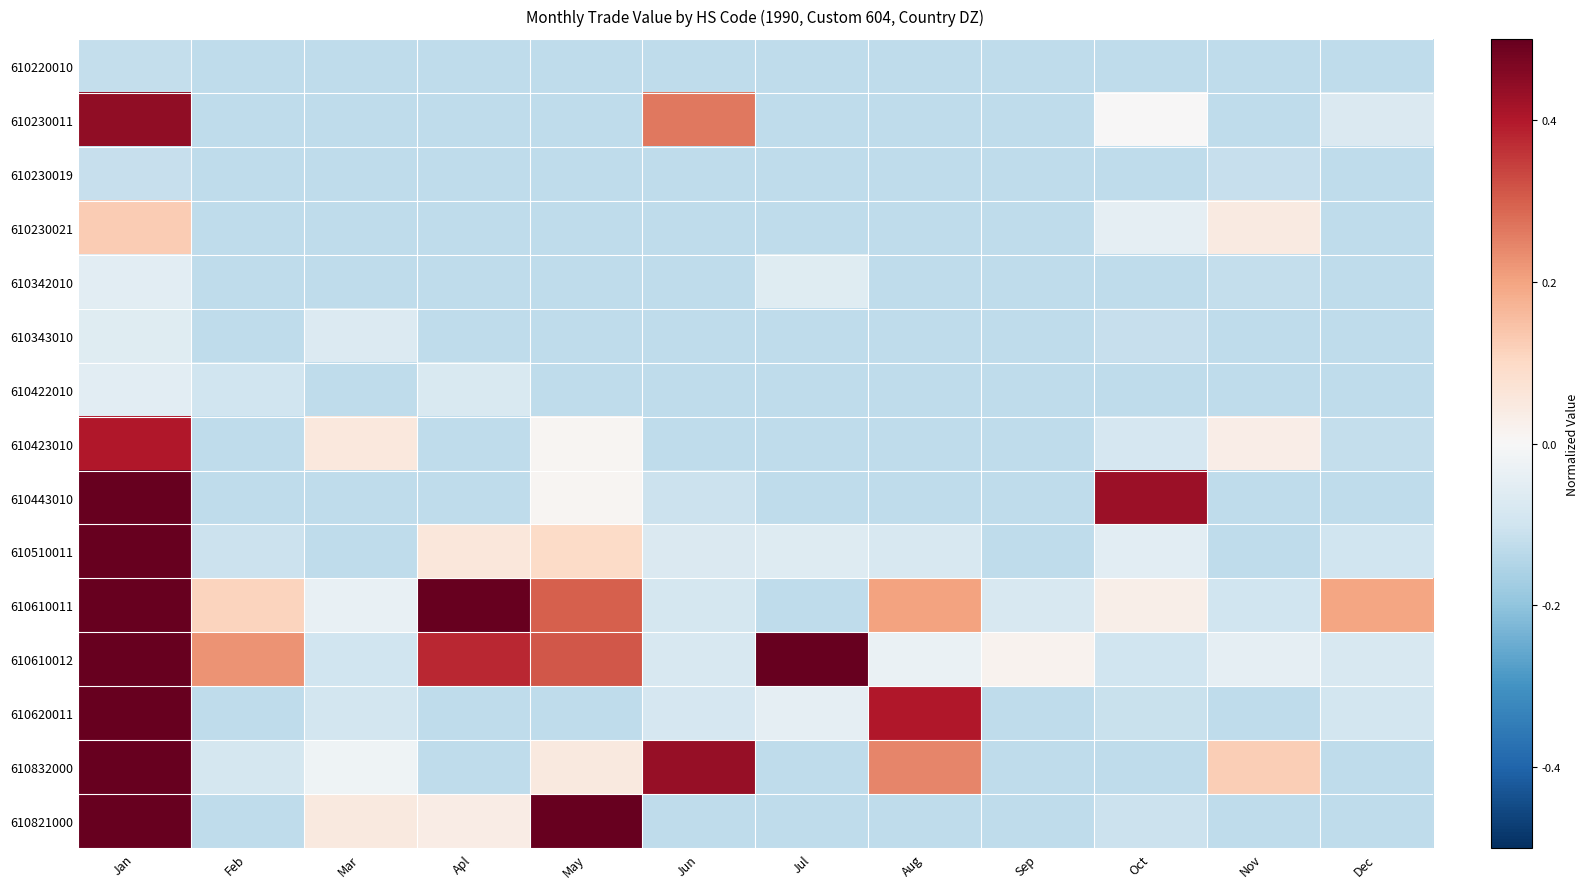

Reading left to right, list all the values displayed in this chart.

610220010: Jan=-0.1	Feb=-0.1	Mar=-0.1	Apl=-0.1	May=-0.1	Jun=-0.1	Jul=-0.1	Aug=-0.1	Sep=-0.1	Oct=-0.1	Nov=-0.1	Dec=-0.1
610230011: Jan=0.4	Feb=-0.1	Mar=-0.1	Apl=-0.1	May=-0.1	Jun=0.3	Jul=-0.1	Aug=-0.1	Sep=-0.1	Oct=0.0	Nov=-0.1	Dec=-0.1
610230019: Jan=-0.1	Feb=-0.1	Mar=-0.1	Apl=-0.1	May=-0.1	Jun=-0.1	Jul=-0.1	Aug=-0.1	Sep=-0.1	Oct=-0.1	Nov=-0.1	Dec=-0.1
610230021: Jan=0.1	Feb=-0.1	Mar=-0.1	Apl=-0.1	May=-0.1	Jun=-0.1	Jul=-0.1	Aug=-0.1	Sep=-0.1	Oct=-0.0	Nov=0.0	Dec=-0.1
610342010: Jan=-0.1	Feb=-0.1	Mar=-0.1	Apl=-0.1	May=-0.1	Jun=-0.1	Jul=-0.1	Aug=-0.1	Sep=-0.1	Oct=-0.1	Nov=-0.1	Dec=-0.1
610343010: Jan=-0.1	Feb=-0.1	Mar=-0.1	Apl=-0.1	May=-0.1	Jun=-0.1	Jul=-0.1	Aug=-0.1	Sep=-0.1	Oct=-0.1	Nov=-0.1	Dec=-0.1
610422010: Jan=-0.1	Feb=-0.1	Mar=-0.1	Apl=-0.1	May=-0.1	Jun=-0.1	Jul=-0.1	Aug=-0.1	Sep=-0.1	Oct=-0.1	Nov=-0.1	Dec=-0.1
610423010: Jan=0.4	Feb=-0.1	Mar=0.1	Apl=-0.1	May=0.0	Jun=-0.1	Jul=-0.1	Aug=-0.1	Sep=-0.1	Oct=-0.1	Nov=0.0	Dec=-0.1
610443010: Jan=0.5	Feb=-0.1	Mar=-0.1	Apl=-0.1	May=0.0	Jun=-0.1	Jul=-0.1	Aug=-0.1	Sep=-0.1	Oct=0.4	Nov=-0.1	Dec=-0.1
610510011: Jan=0.5	Feb=-0.1	Mar=-0.1	Apl=0.1	May=0.1	Jun=-0.1	Jul=-0.1	Aug=-0.1	Sep=-0.1	Oct=-0.1	Nov=-0.1	Dec=-0.1
610610011: Jan=0.5	Feb=0.1	Mar=-0.0	Apl=0.5	May=0.3	Jun=-0.1	Jul=-0.1	Aug=0.2	Sep=-0.1	Oct=0.0	Nov=-0.1	Dec=0.2
610610012: Jan=0.5	Feb=0.2	Mar=-0.1	Apl=0.4	May=0.3	Jun=-0.1	Jul=0.5	Aug=-0.0	Sep=0.0	Oct=-0.1	Nov=-0.0	Dec=-0.1
610620011: Jan=0.5	Feb=-0.1	Mar=-0.1	Apl=-0.1	May=-0.1	Jun=-0.1	Jul=-0.0	Aug=0.4	Sep=-0.1	Oct=-0.1	Nov=-0.1	Dec=-0.1
610832000: Jan=0.5	Feb=-0.1	Mar=-0.0	Apl=-0.1	May=0.0	Jun=0.4	Jul=-0.1	Aug=0.2	Sep=-0.1	Oct=-0.1	Nov=0.1	Dec=-0.1
610821000: Jan=0.5	Feb=-0.1	Mar=0.0	Apl=0.0	May=0.5	Jun=-0.1	Jul=-0.1	Aug=-0.1	Sep=-0.1	Oct=-0.1	Nov=-0.1	Dec=-0.1